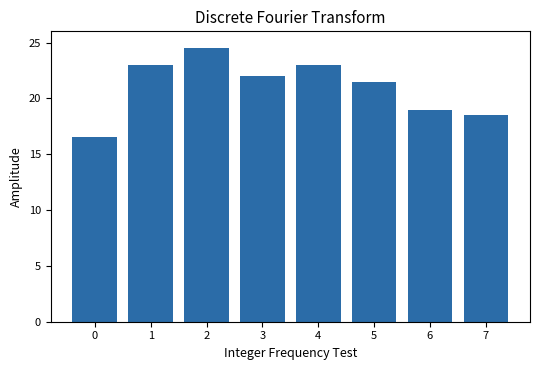

What is the change in value from 0 to 1?

+6.5